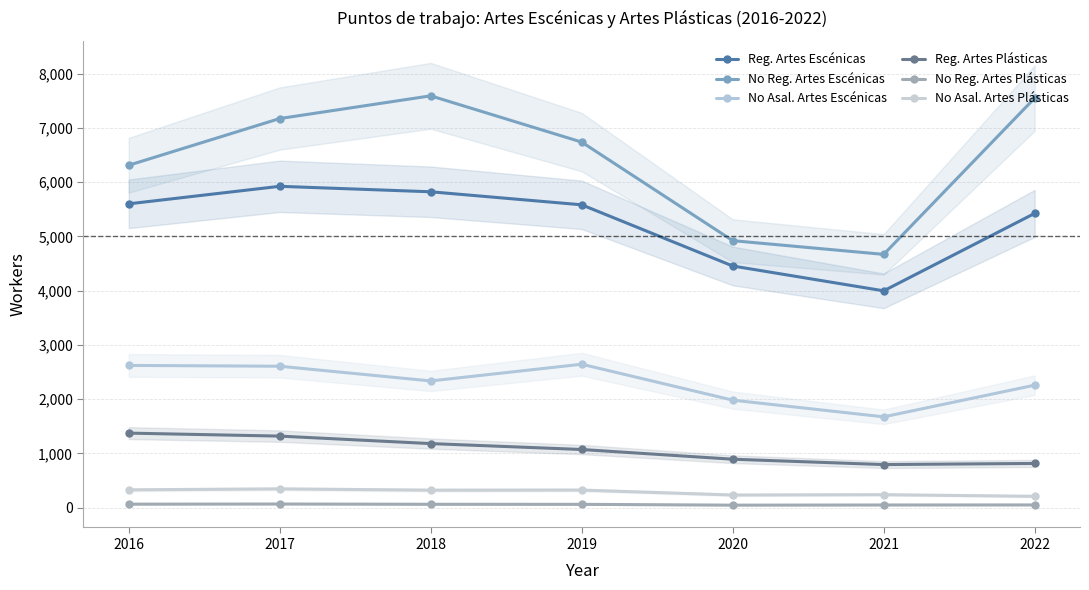

True or false: Reg. Artes Escénicas has more than 2 points higher than both neighbors.

False